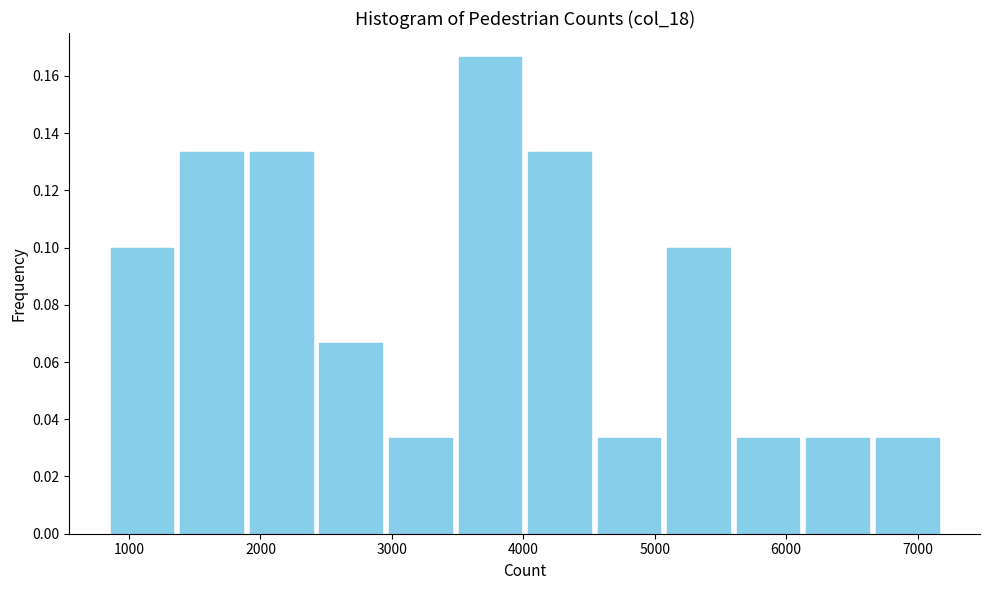

Over which range of the x-axis is the bar tallest?

3500 to 4000